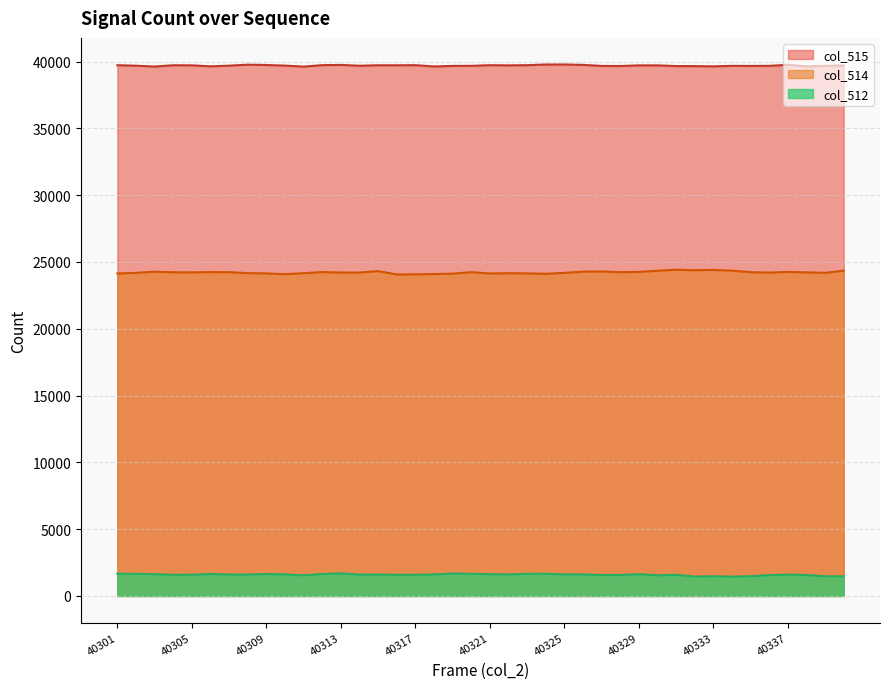

Count the number of categories in the chart.

40